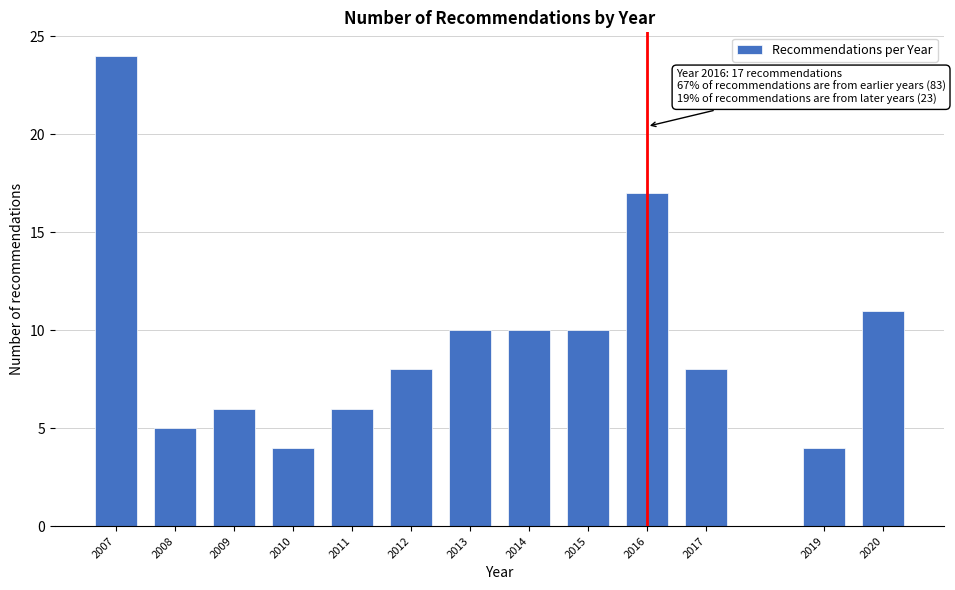

Reading right to left, what are all the values shown in this chart?

2020=11	2019=4	2017=8	2016=17	2015=10	2014=10	2013=10	2012=8	2011=6	2010=4	2009=6	2008=5	2007=24